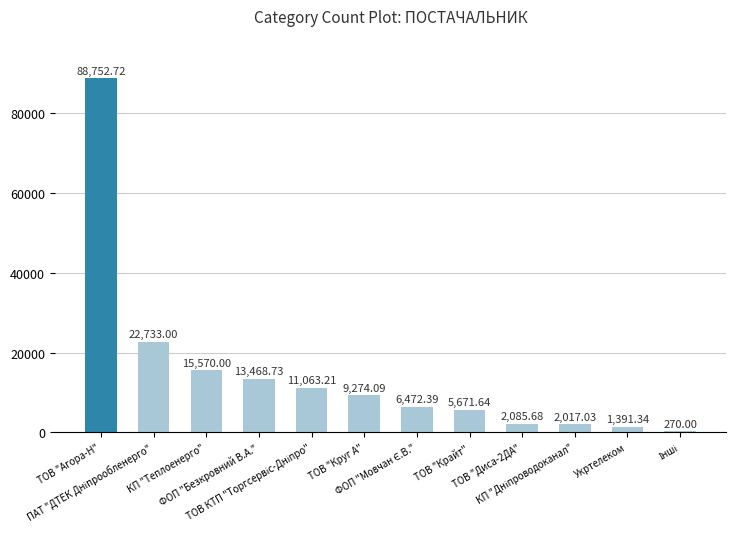

Count the number of categories in the chart.

12